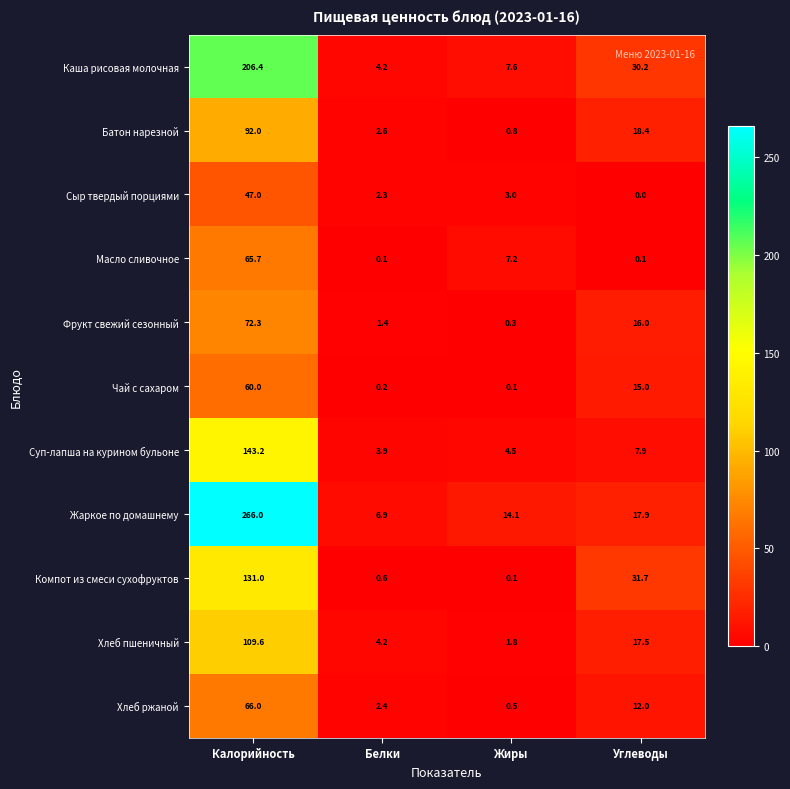

What is the difference between the Суп-лапша на курином бульоне values at Калорийность and Углеводы?

135.3